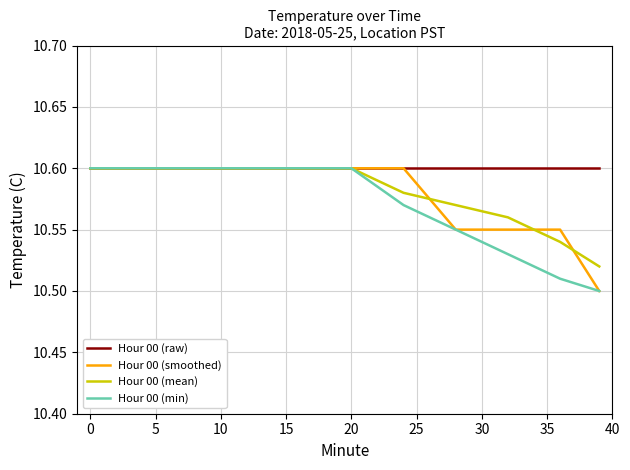

What is the difference between the maximum and minimum values in the Hour 00 (mean) series?

0.1